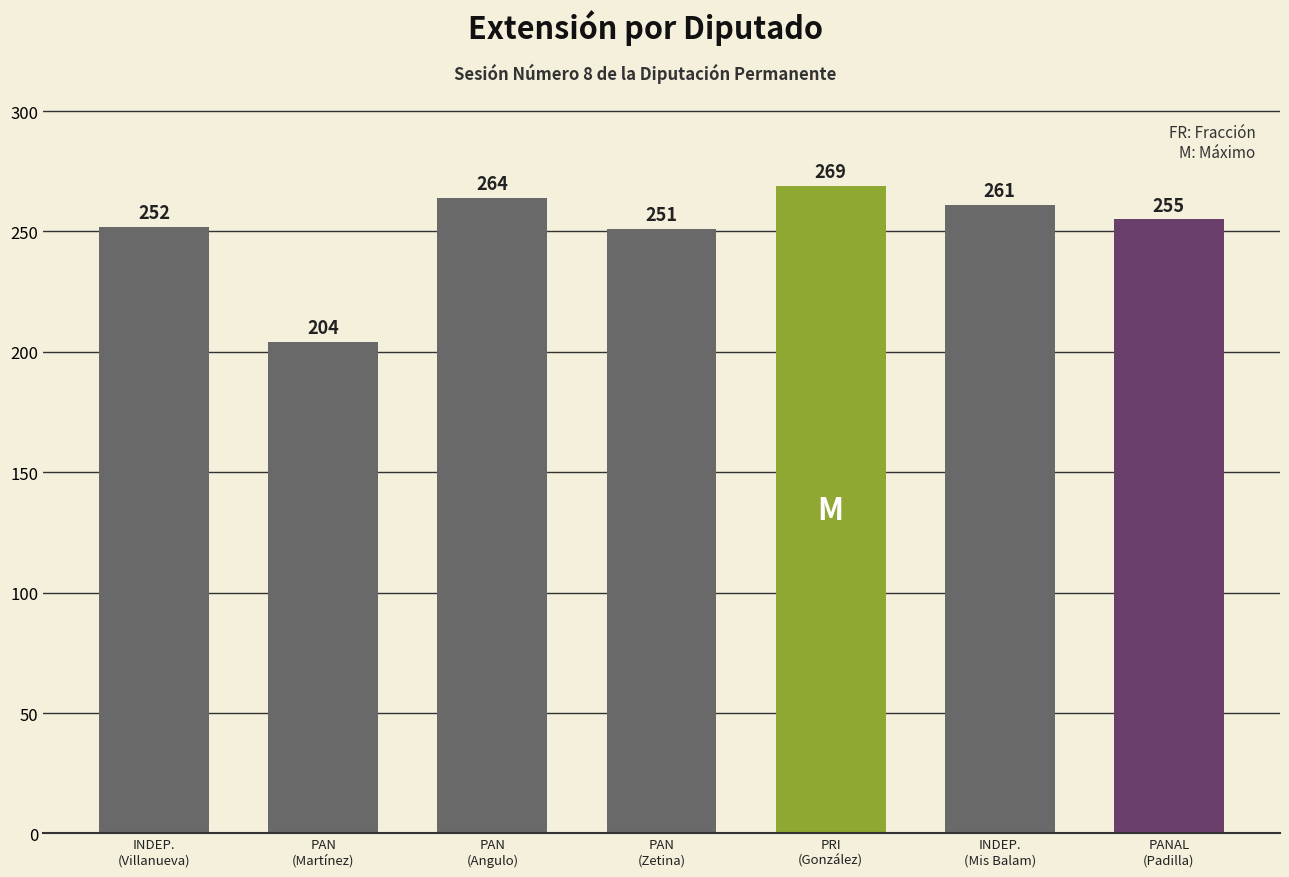

List the labels in order of value, smallest first.

PAN
(Martínez), PAN
(Zetina), INDEP.
(Villanueva), PANAL
(Padilla), INDEP.
(Mis Balam), PAN
(Angulo), PRI
(González)